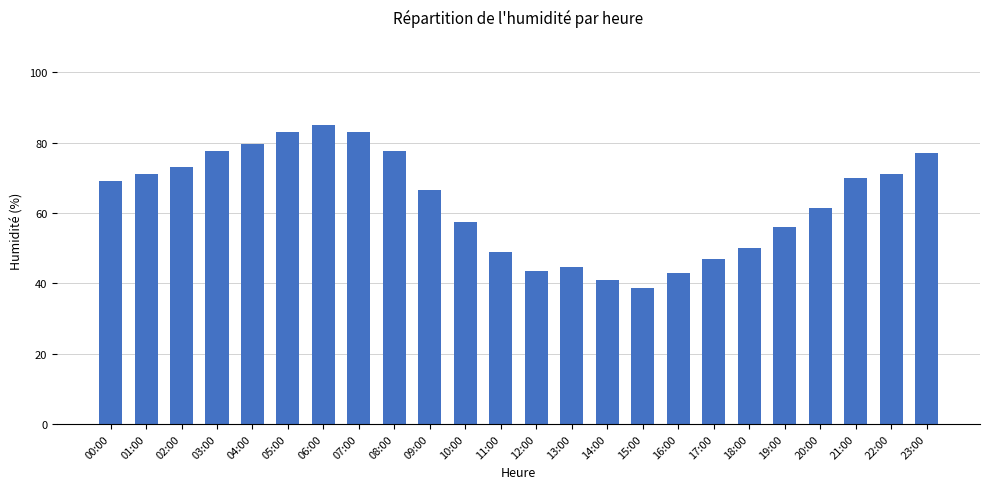

Reading left to right, what are all the values shown in this chart?

00:00=69.0	01:00=71.0	02:00=73.0	03:00=77.5	04:00=79.5	05:00=83.0	06:00=85.0	07:00=83.0	08:00=77.5	09:00=66.5	10:00=57.5	11:00=49.0	12:00=43.5	13:00=44.5	14:00=41.0	15:00=38.5	16:00=43.0	17:00=47.0	18:00=50.0	19:00=56.0	20:00=61.5	21:00=70.0	22:00=71.0	23:00=77.0